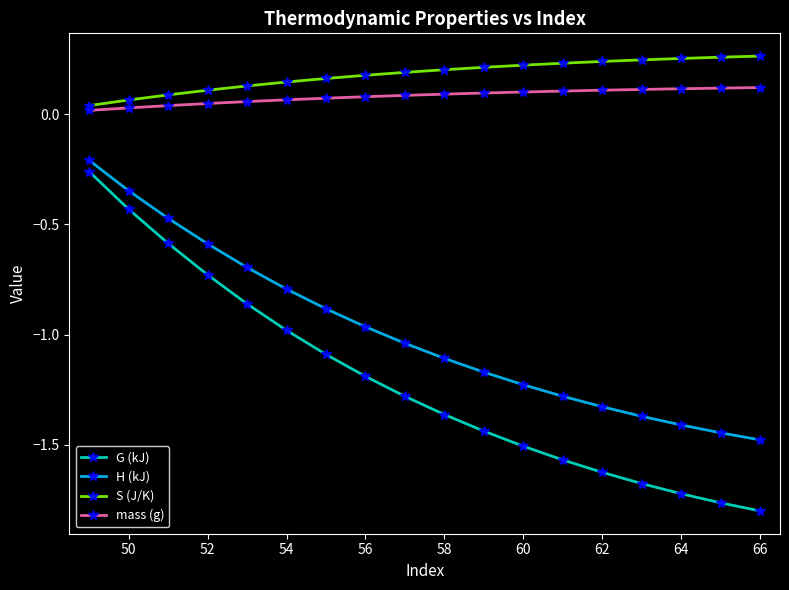

Which series has the largest total across all categories?

S (J/K)